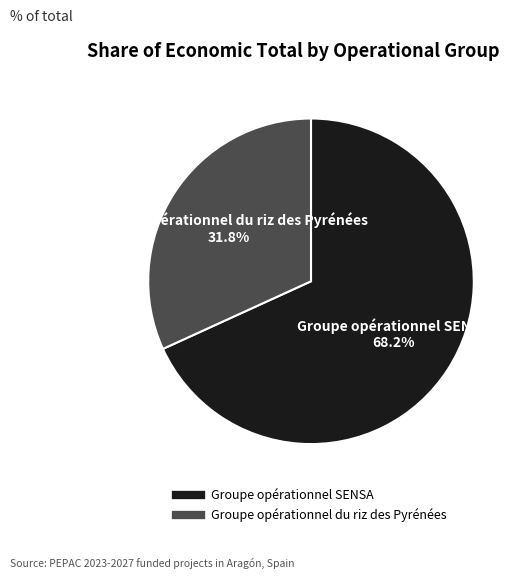

How many segments does this pie chart have?

2